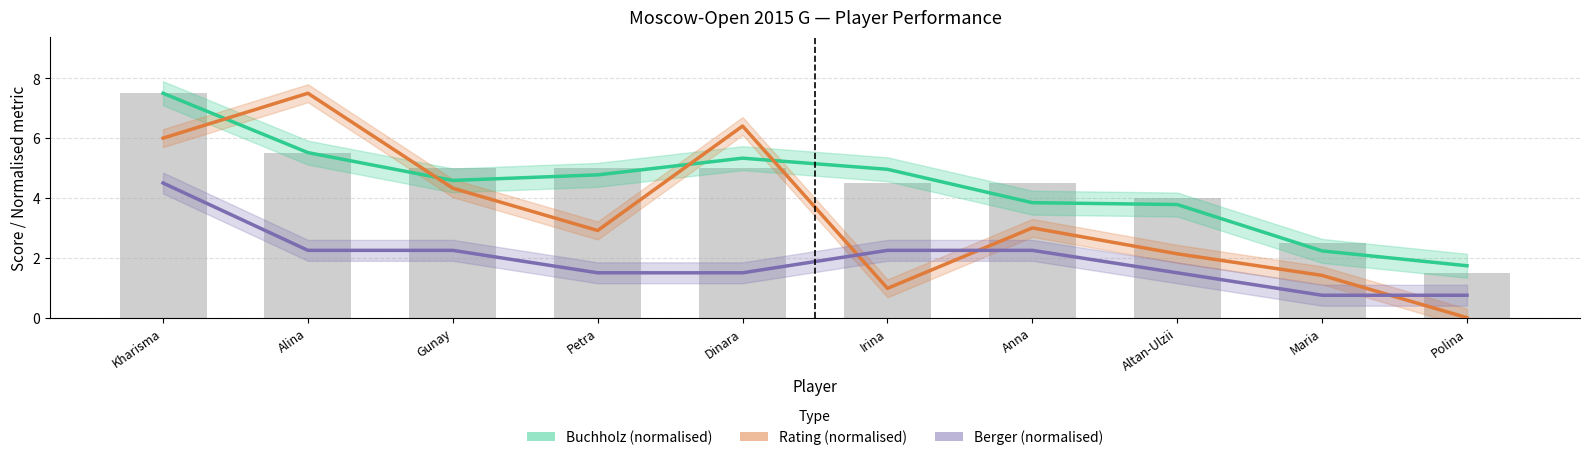

Is the value of Buchholz (normalised) at Anna greater than the value of Berger (normalised) at Kharisma?

No